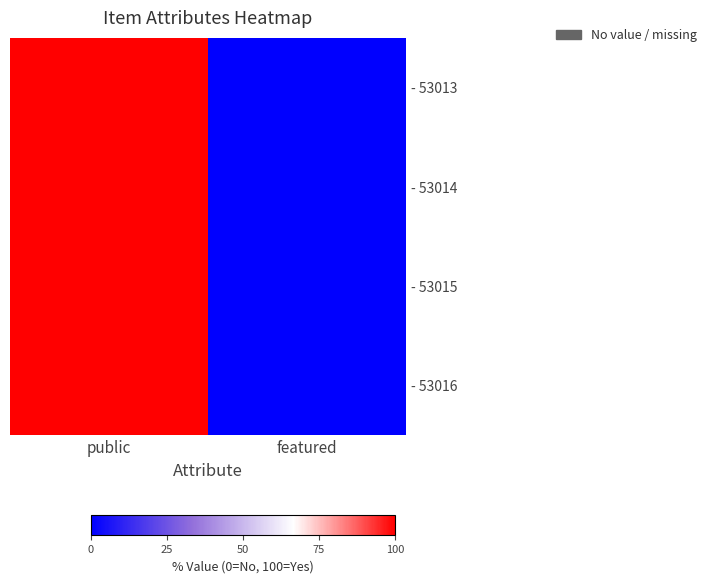

Which series has the largest total across all categories?

- 53013